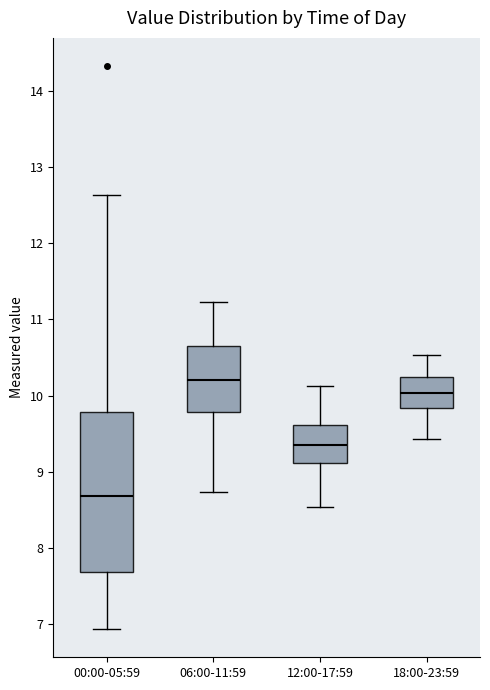

Reading left to right, transcribe this box plot: for each box, give where its median line is, the range the box spans, and where its two whiskers end, as read against the y-axis. The values are not printed on the chart, so give them approximately, as read against the axis.

00:00-05:59: median 8.7, box 7.7 to 9.8, whiskers 6.9 to 12.6
06:00-11:59: median 10.2, box 9.8 to 10.6, whiskers 8.7 to 11.2
12:00-17:59: median 9.4, box 9.1 to 9.6, whiskers 8.5 to 10.1
18:00-23:59: median 10.0, box 9.8 to 10.2, whiskers 9.4 to 10.5